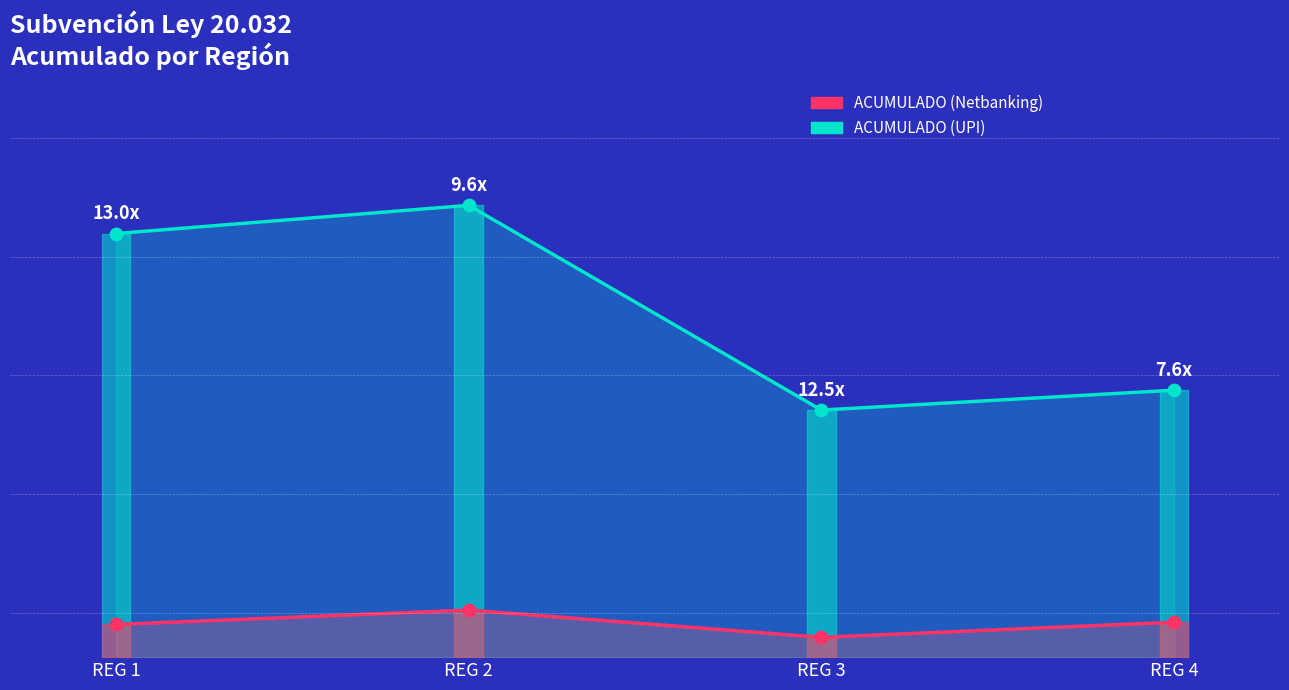

Which series has the largest Y range (max minus min)?

ACUMULADO (UPI)